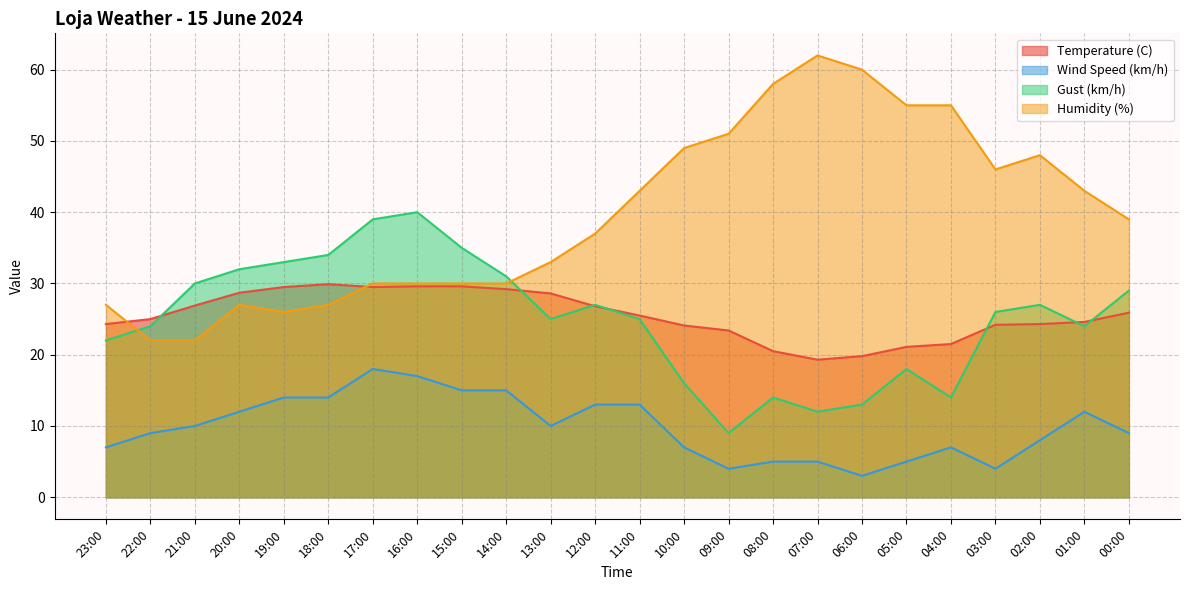

In Humidity (%), how many points are lower than both neighbors (excluding endpoints)?

2